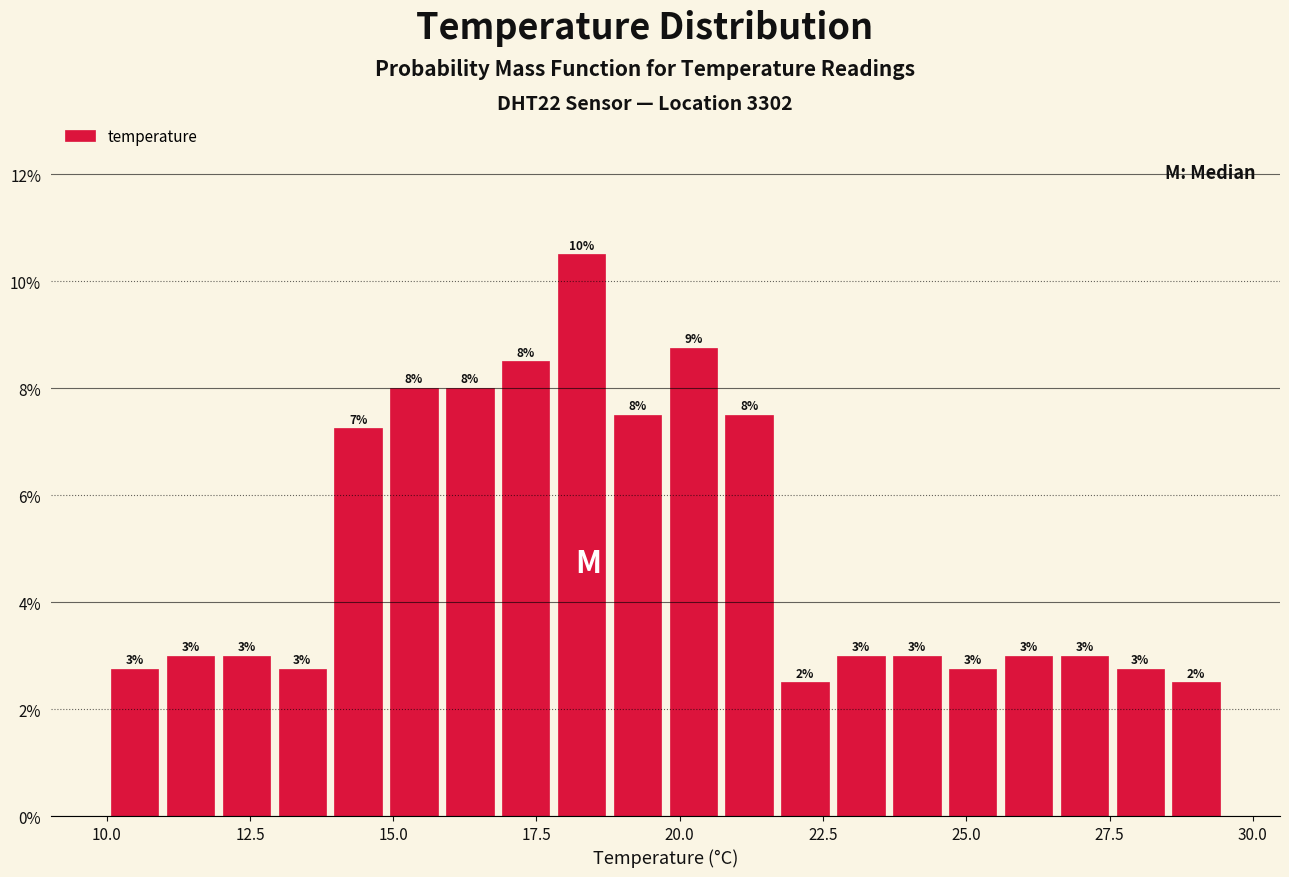

Read against the x-axis, roughly where is the centre of the tallest bar?

18.5